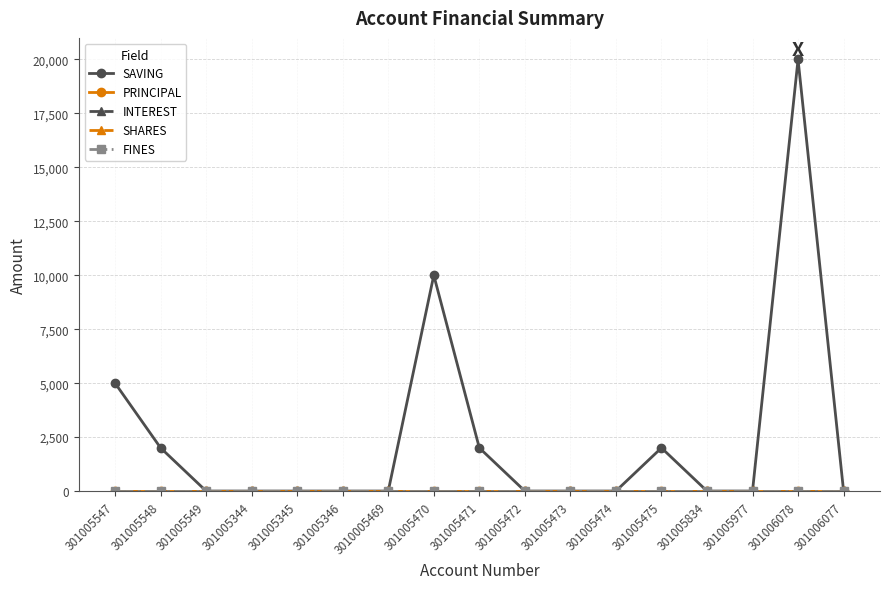

What is the total value across all series at 301005548?

2000